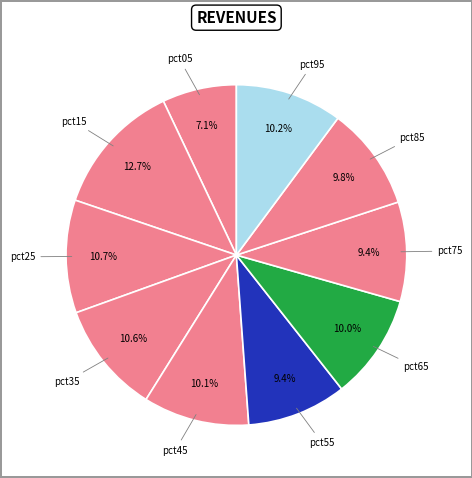

To the nearest percent, what is the difference between the largest and smallest slice percentages?

6%